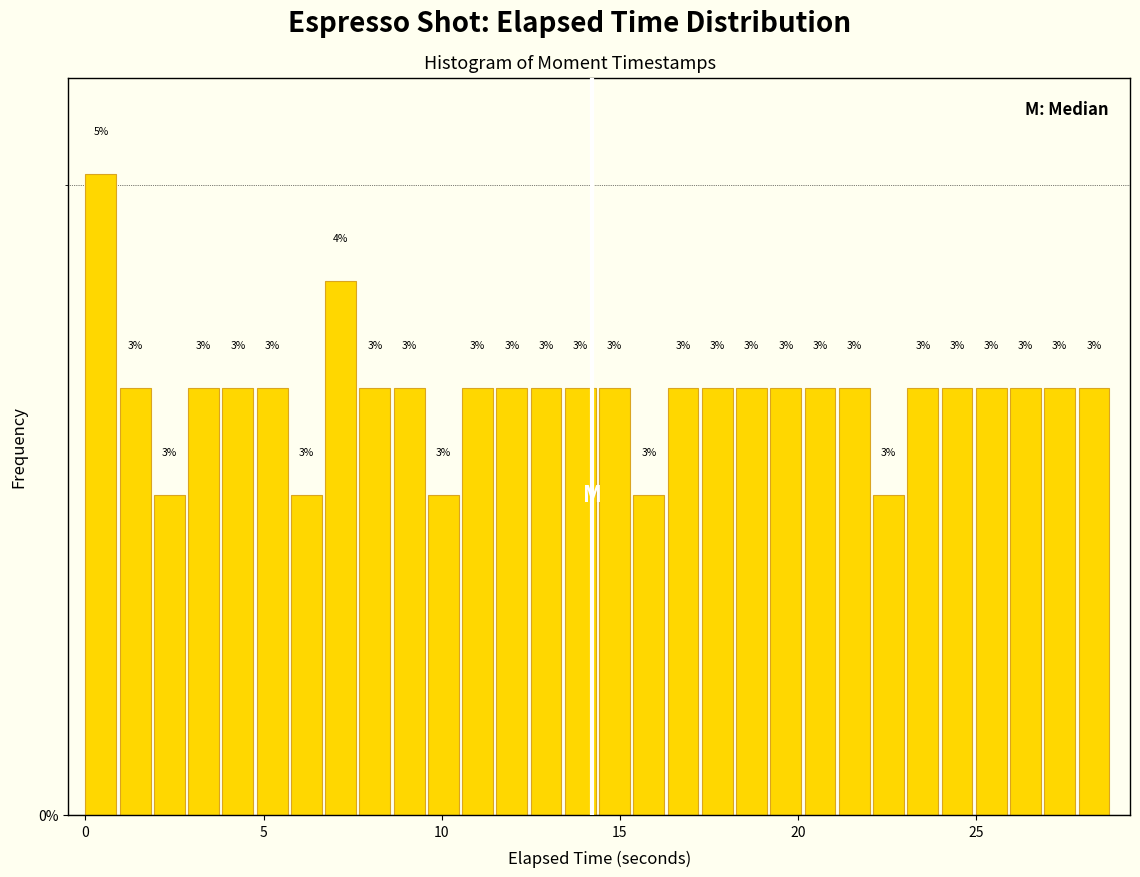

Around what value on the x-axis is the tallest bar? Give the approximate position of its centre, as read against the axis.

0.5